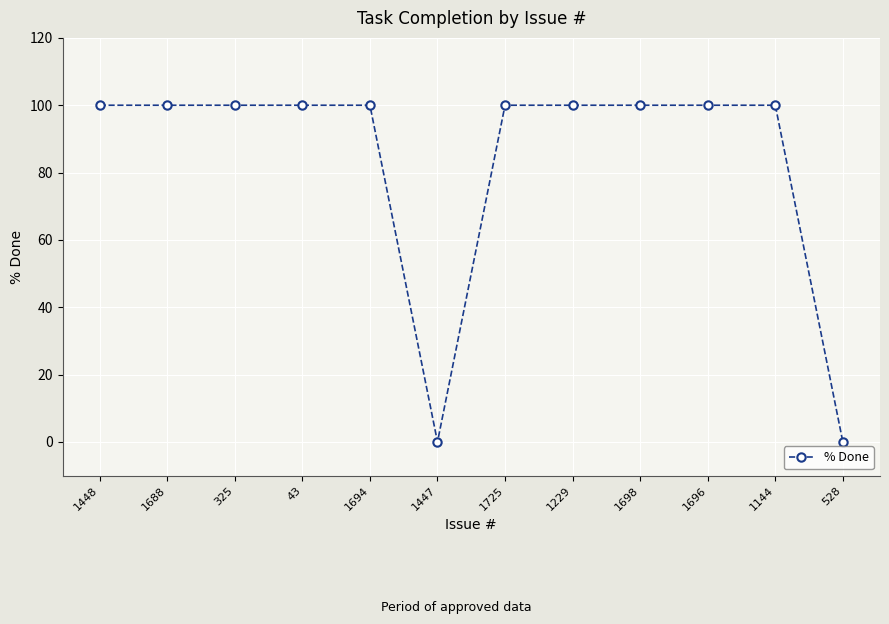

What is the difference between the maximum and minimum values?

100